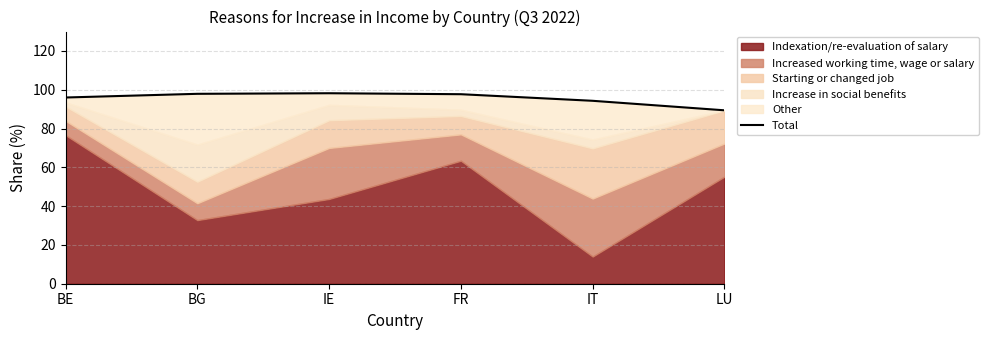

Does the chart have visible grid lines?

Yes